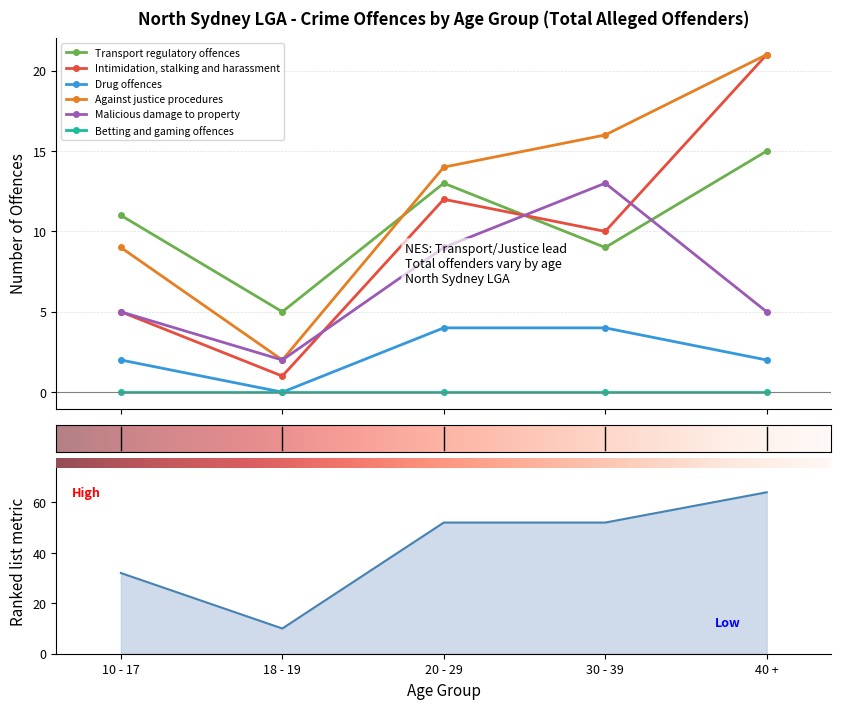

The value of Intimidation, stalking and harassment at 40 + is 37. True or false?

False